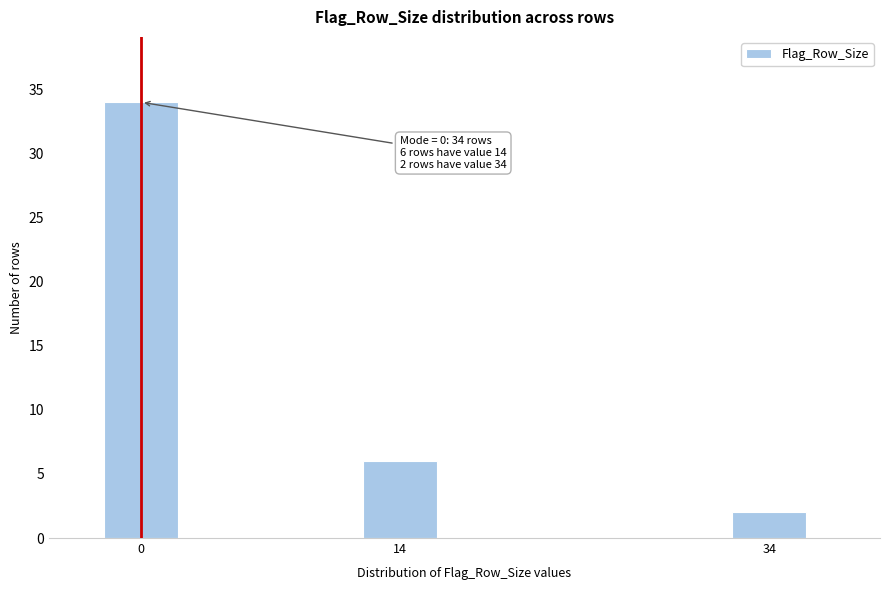

Reading left to right, transcribe all the data shown in this chart.

34	6	2